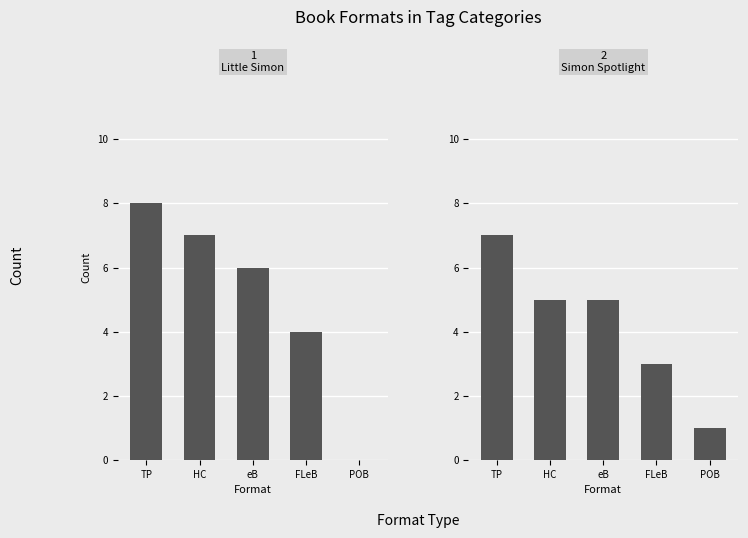

What is the average value of the Fiction, Little Simon series?

5